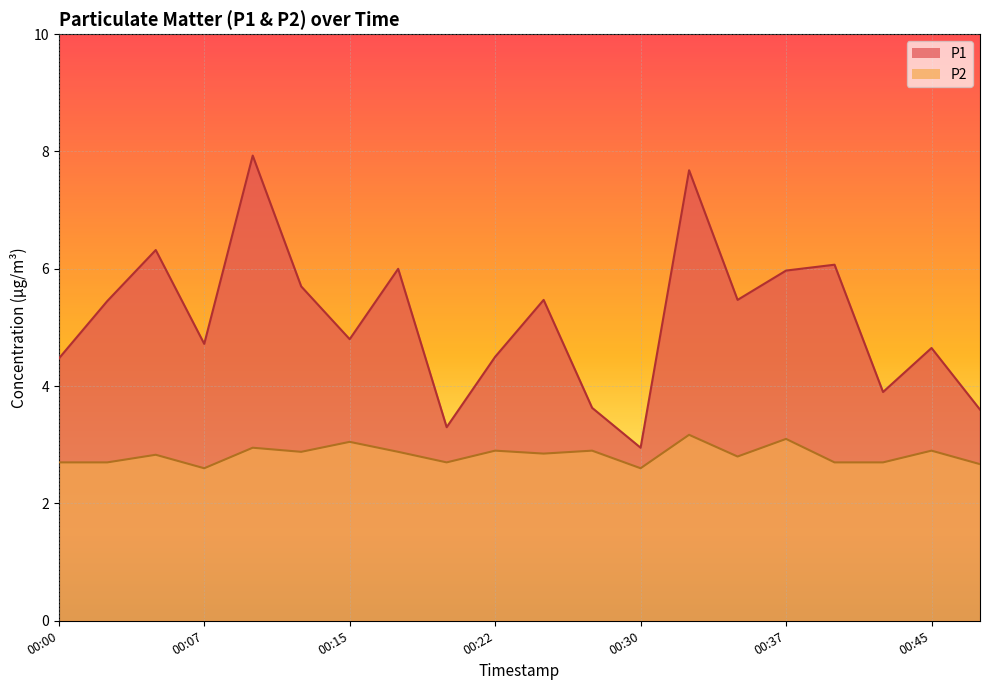

How many interior local peaks does the P2 series have?

8